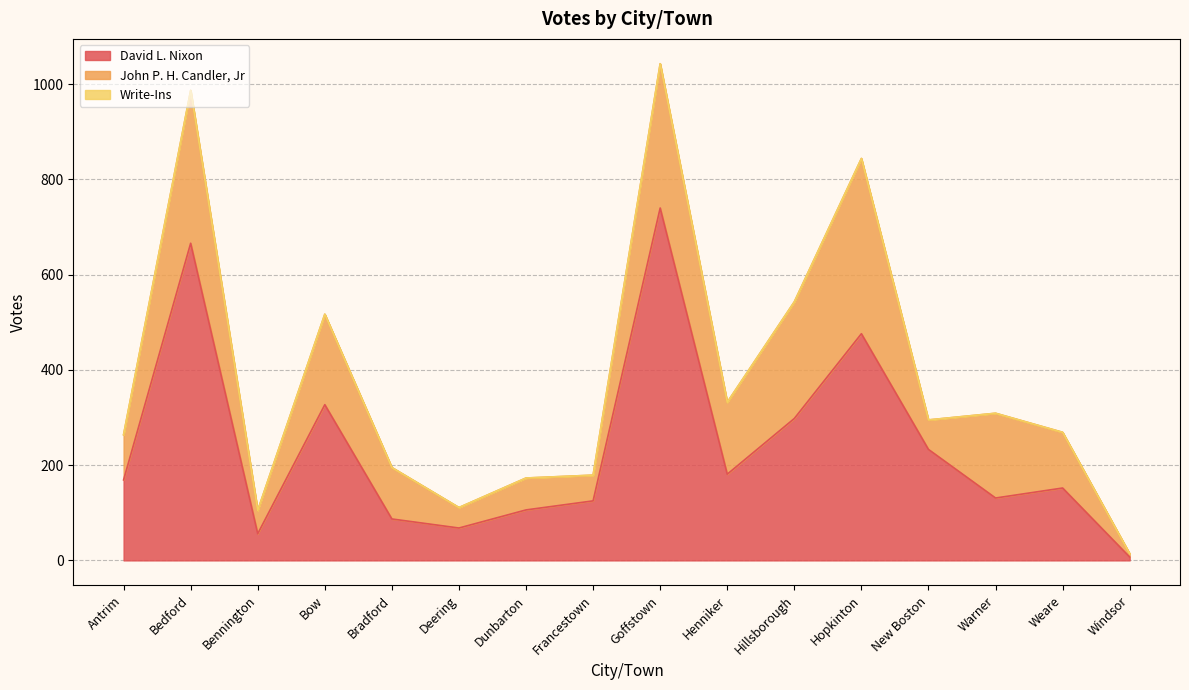

True or false: Write-Ins and David L. Nixon intersect in this chart.

False